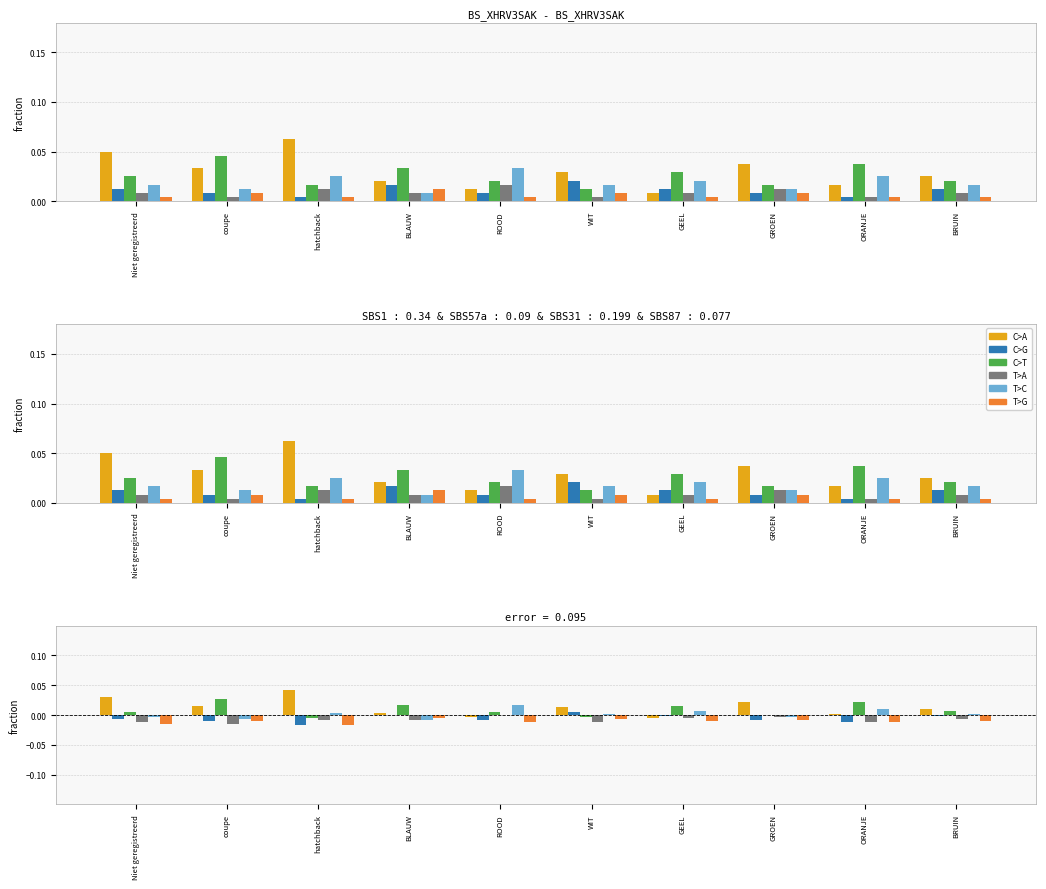

What is the label of the 7th bar from the left?

GEEL